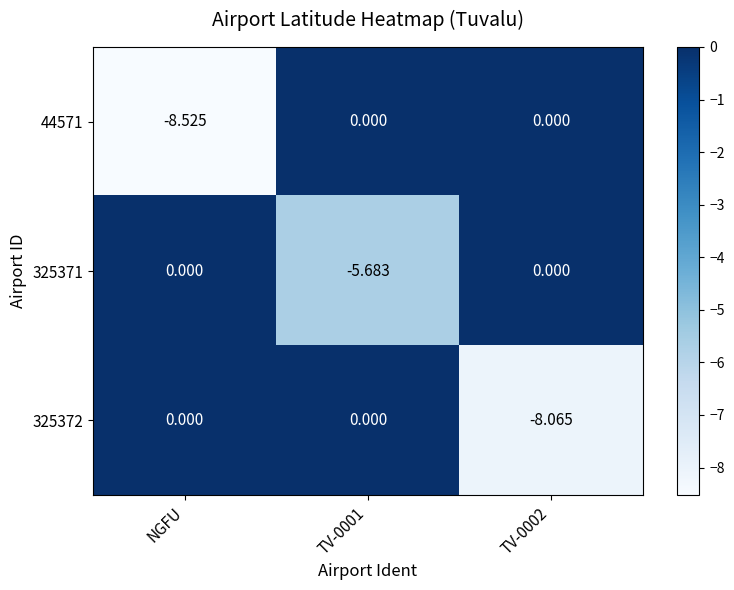

What is the total value across all series at TV-0001?

-5.7